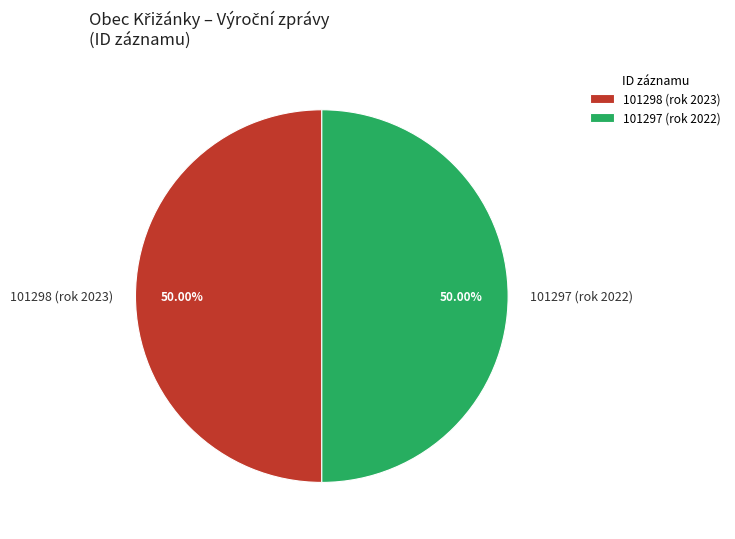

How many slices are in this pie chart?

2